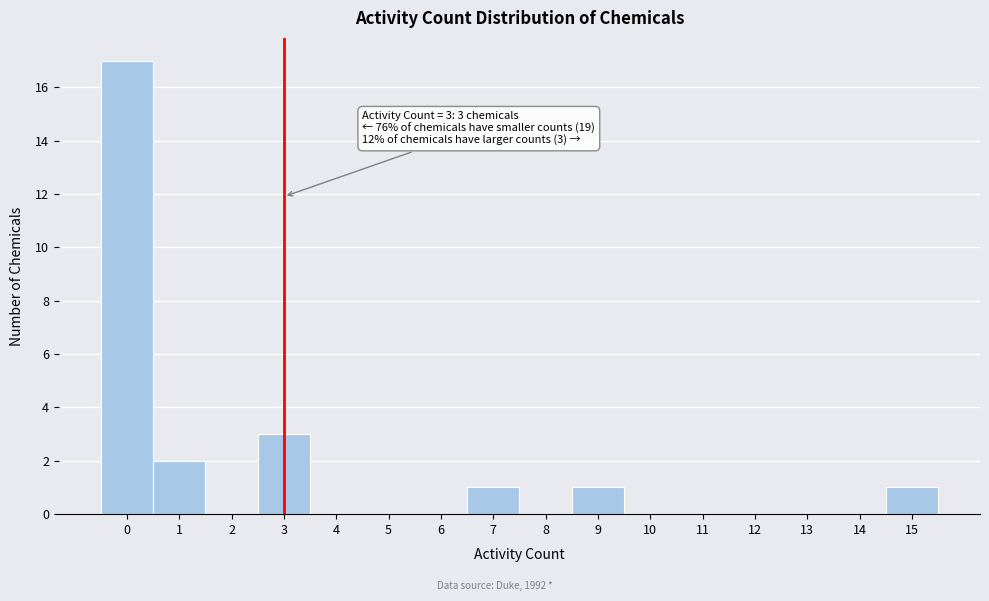

Which range on the x-axis has the tallest bar?

-0.5 to 0.5